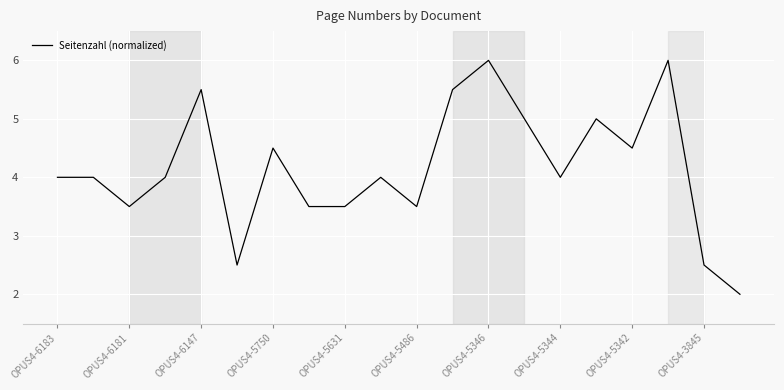

What is the greatest value displayed?

6.0